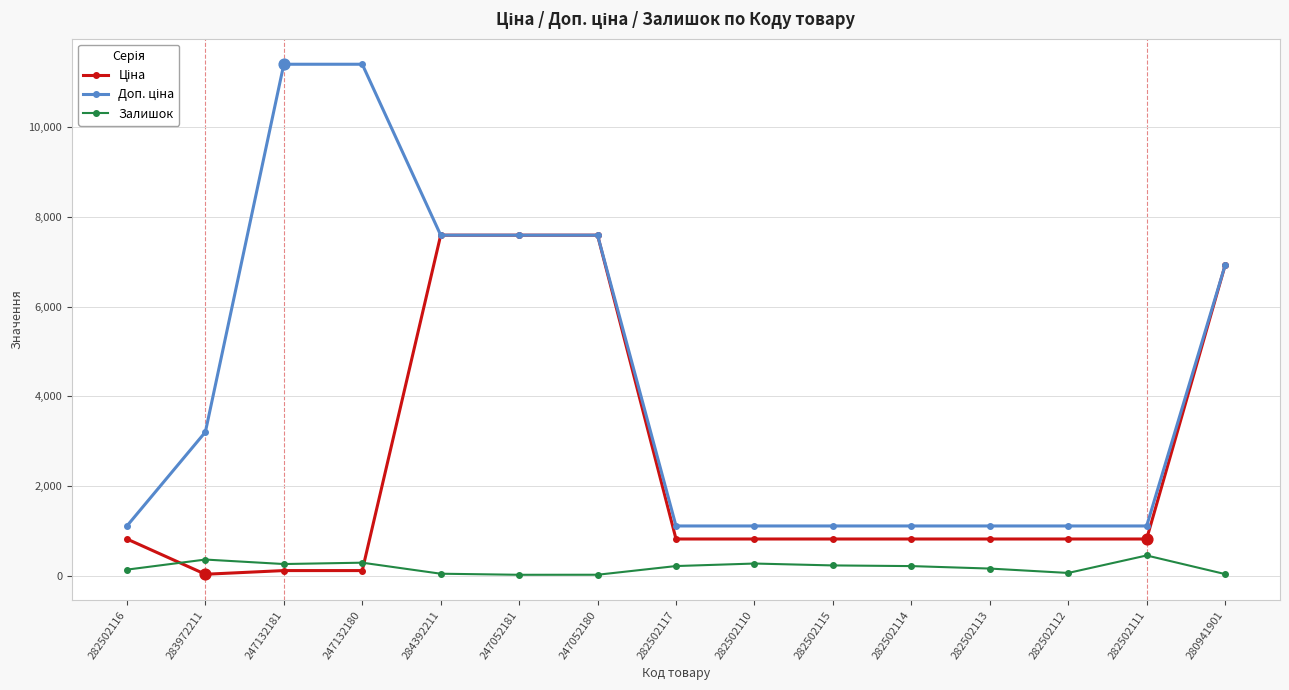

What is the maximum value shown in the chart?

11410.0